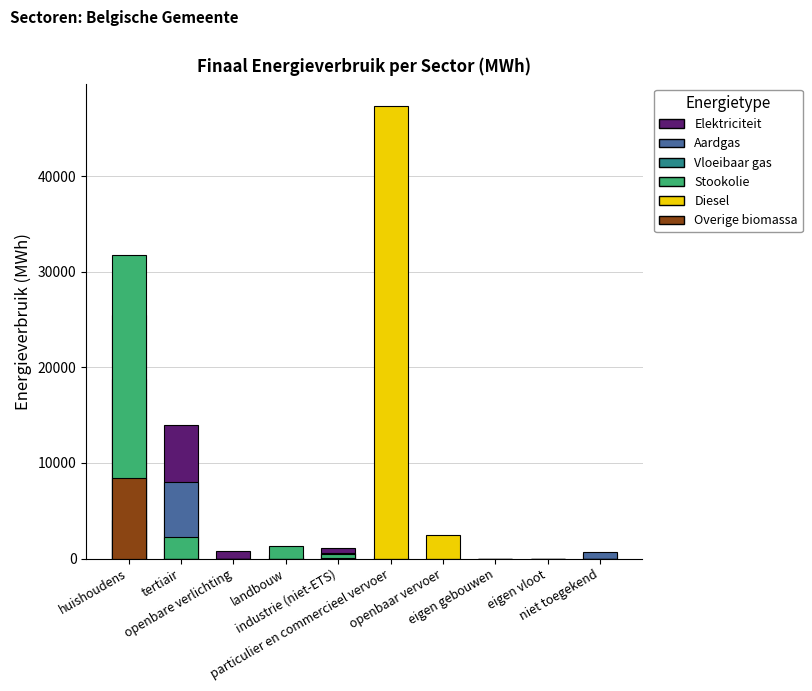

How many series are shown in this chart?

6